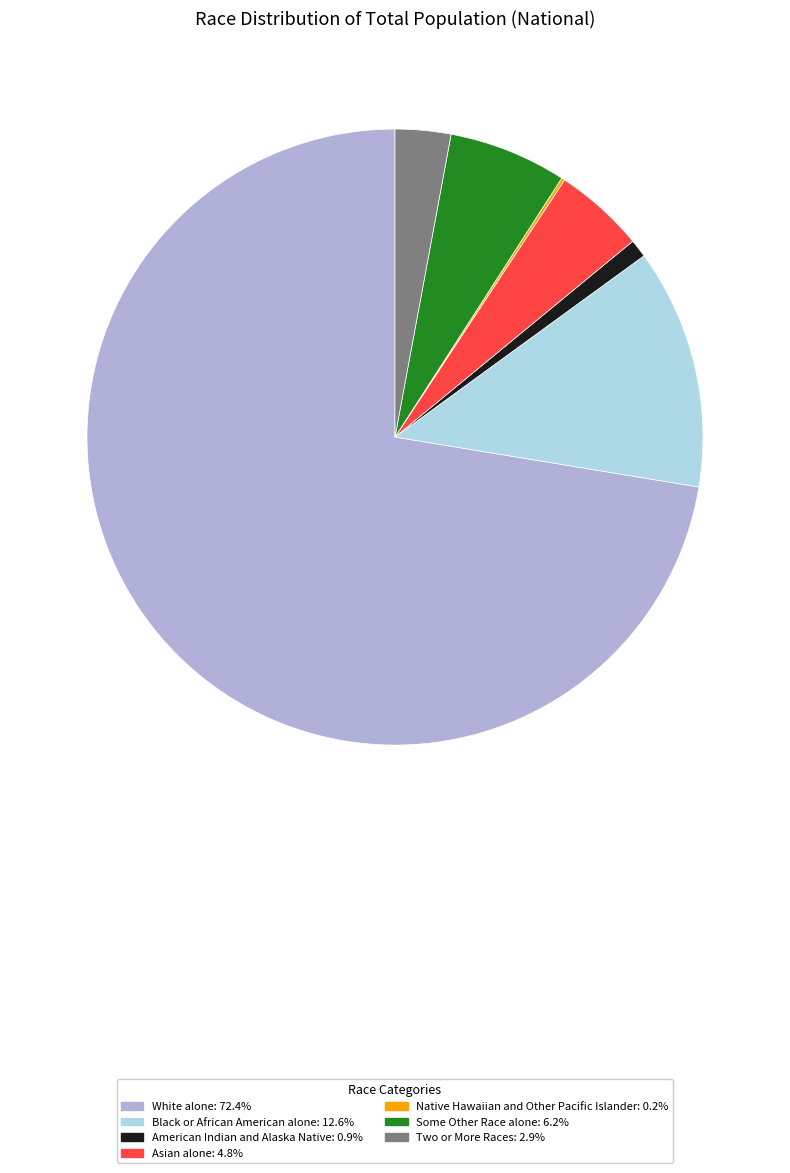

Does White alone: 72.4% represent more than half of the total?

Yes